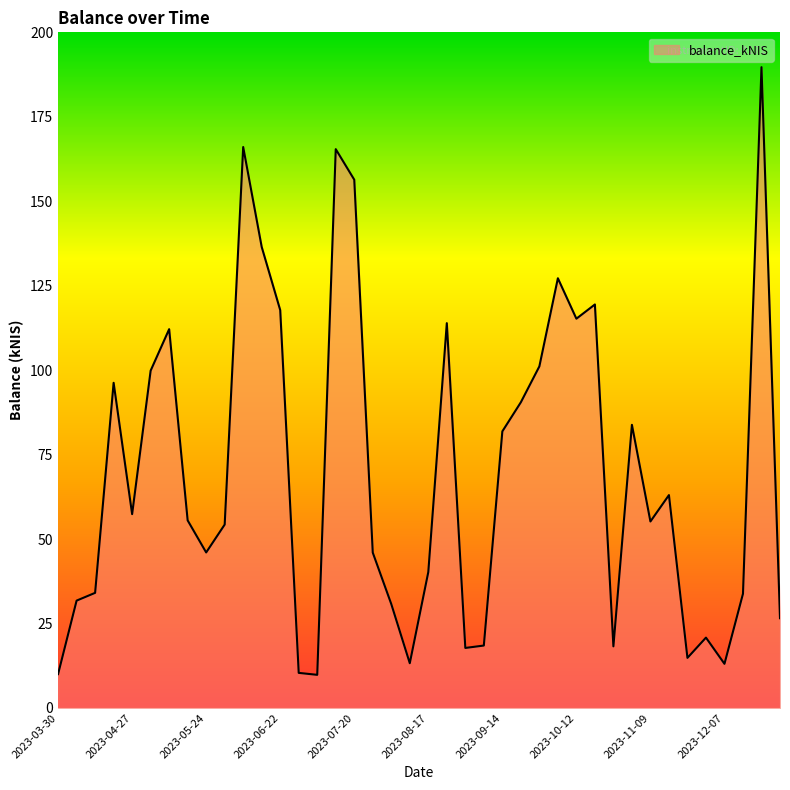

What is the maximum value shown in the chart?

189.7